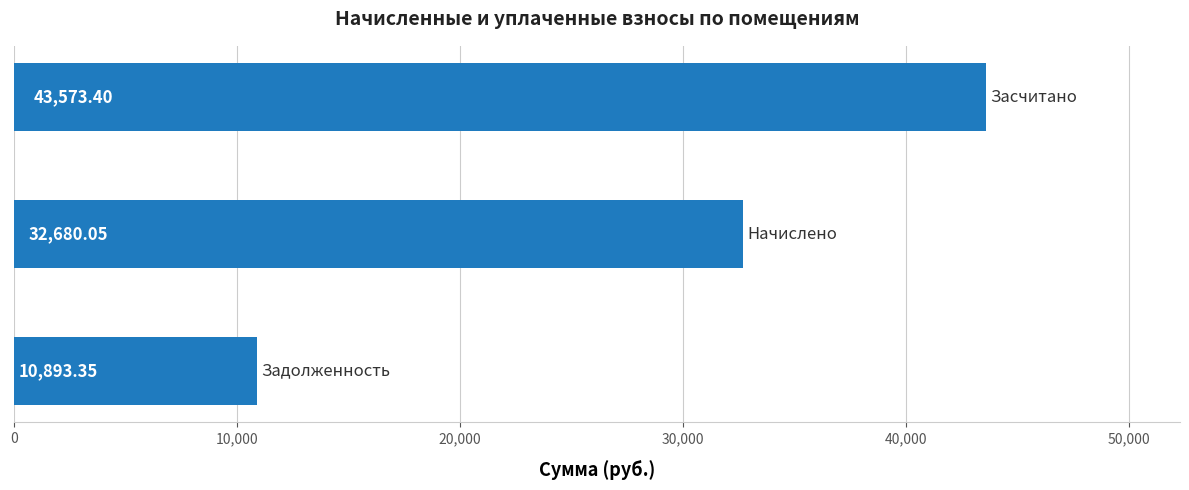

What is the difference between the second highest and minimum values?

21786.7